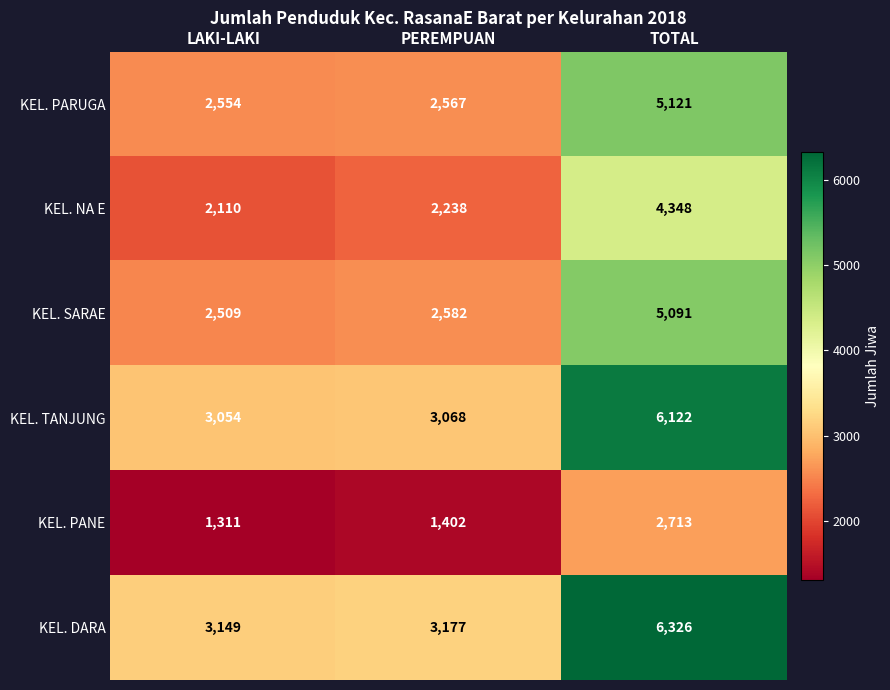

Reading left to right, extract all data points from this chart.

KEL. PARUGA: LAKI-LAKI=2554	PEREMPUAN=2567	TOTAL=5121
KEL. NA E: LAKI-LAKI=2110	PEREMPUAN=2238	TOTAL=4348
KEL. SARAE: LAKI-LAKI=2509	PEREMPUAN=2582	TOTAL=5091
KEL. TANJUNG: LAKI-LAKI=3054	PEREMPUAN=3068	TOTAL=6122
KEL. PANE: LAKI-LAKI=1311	PEREMPUAN=1402	TOTAL=2713
KEL. DARA: LAKI-LAKI=3149	PEREMPUAN=3177	TOTAL=6326